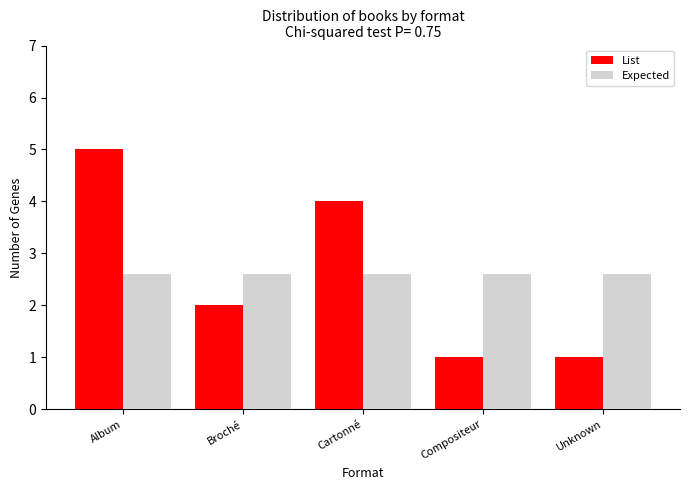

Are the bars grouped side by side (vs. stacked)?

Yes